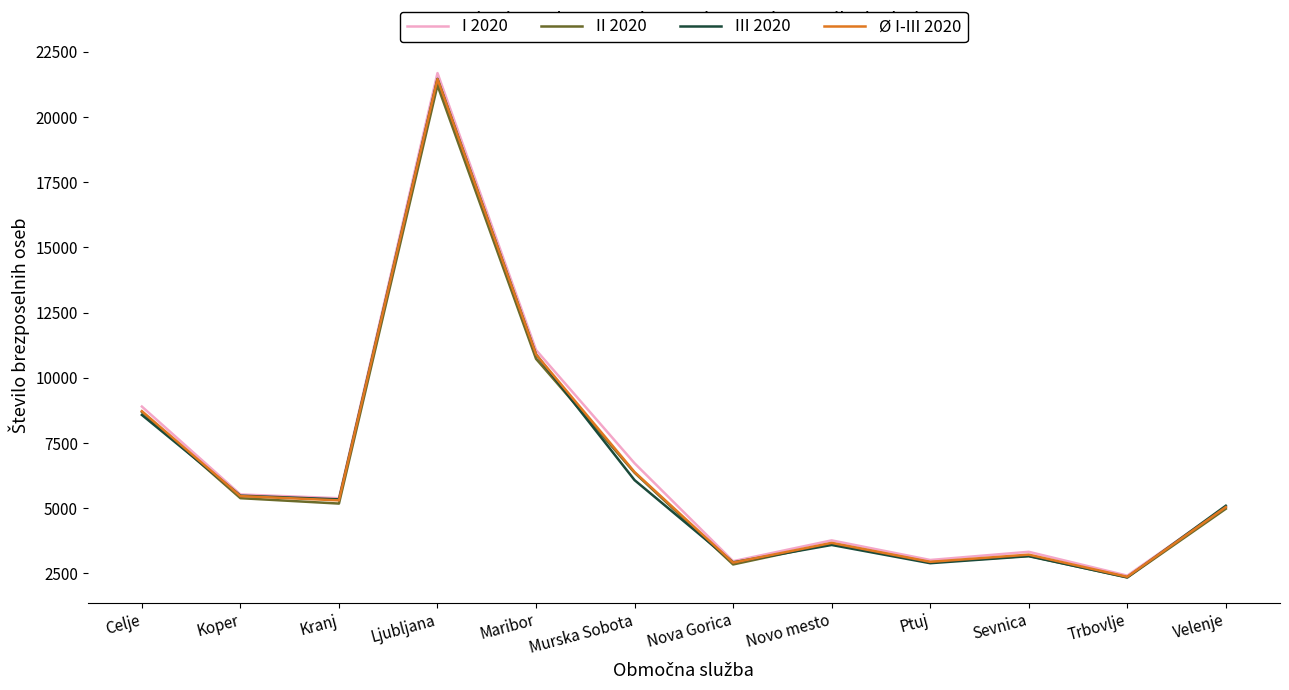

Which series has the largest range (max minus min)?

I 2020